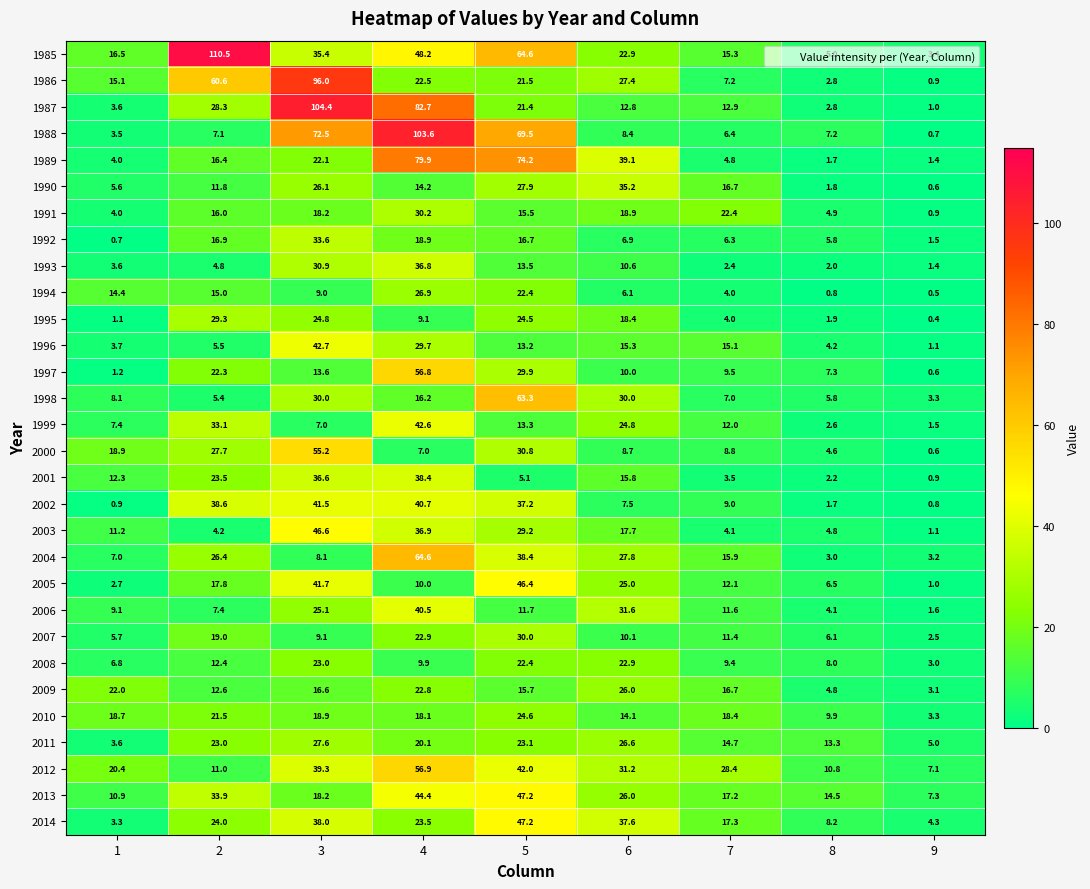

What is the average value of the 1993 series?

11.8